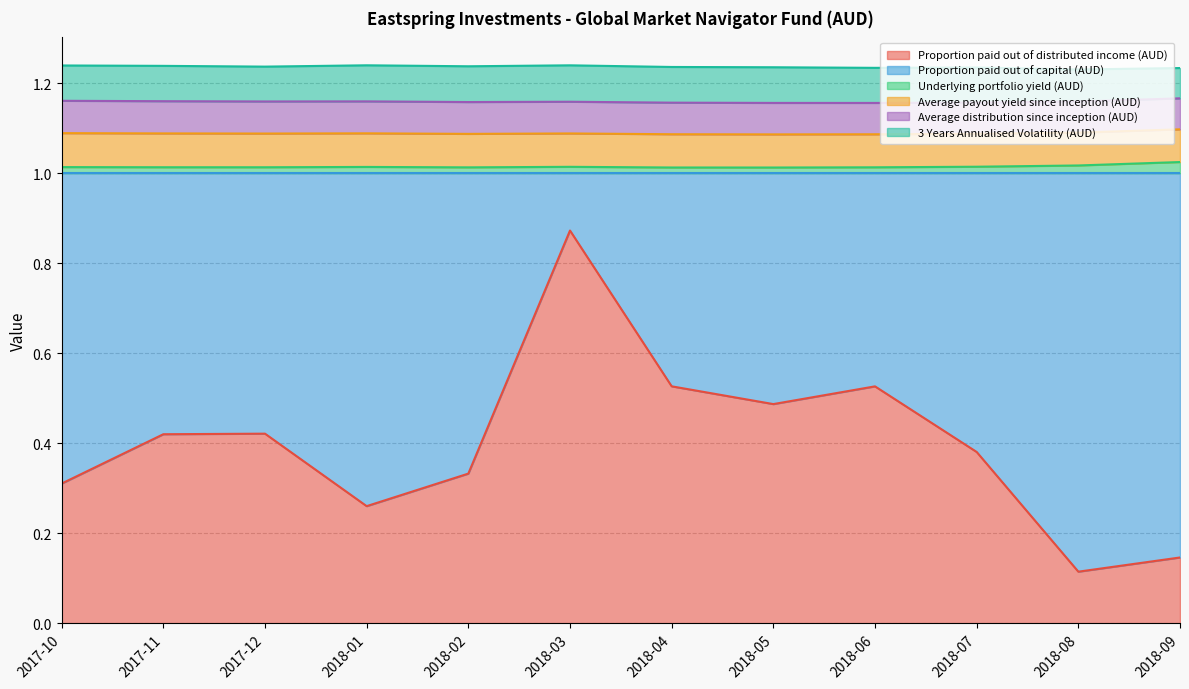

What is the sum of the Proportion paid out of distributed income (AUD) values at 2018-04 and 2017-10?

0.8